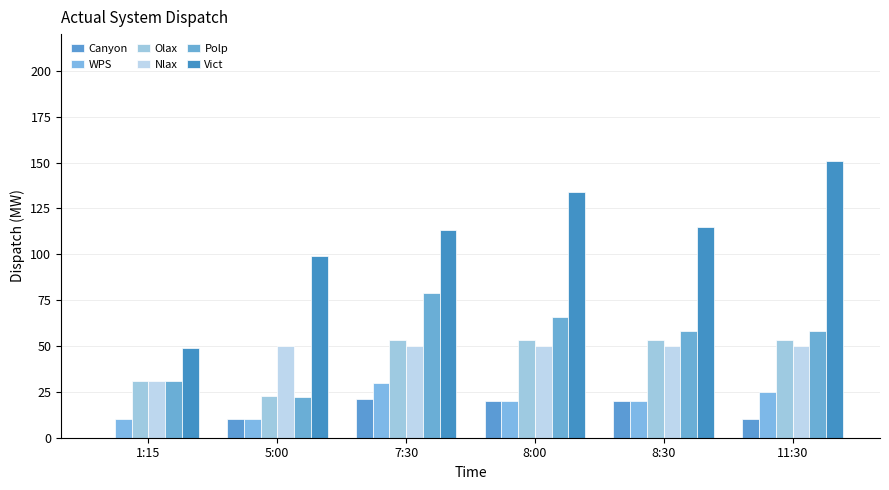

How many groups of bars are there?

6